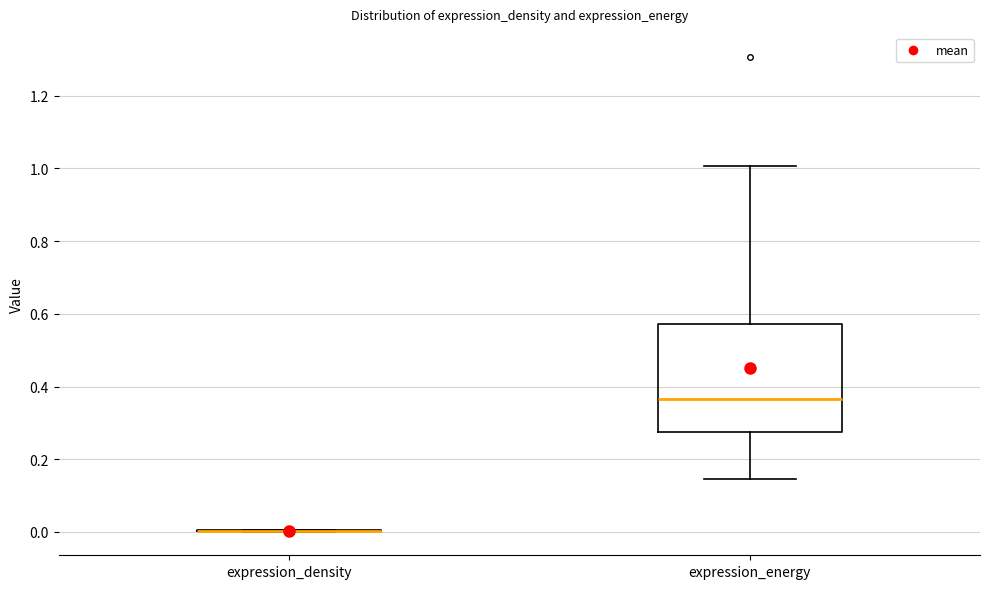

Reading left to right, read every box against the y-axis: the position of its median line, the range the box covers, and the ends of its whiskers. The values are not printed on the chart, so give them approximately, as read against the axis.

expression_density: box collapsed to a line at 0.00, whiskers 0.00 to 0.00
expression_energy: median 0.36, box 0.28 to 0.58, whiskers 0.14 to 1.00